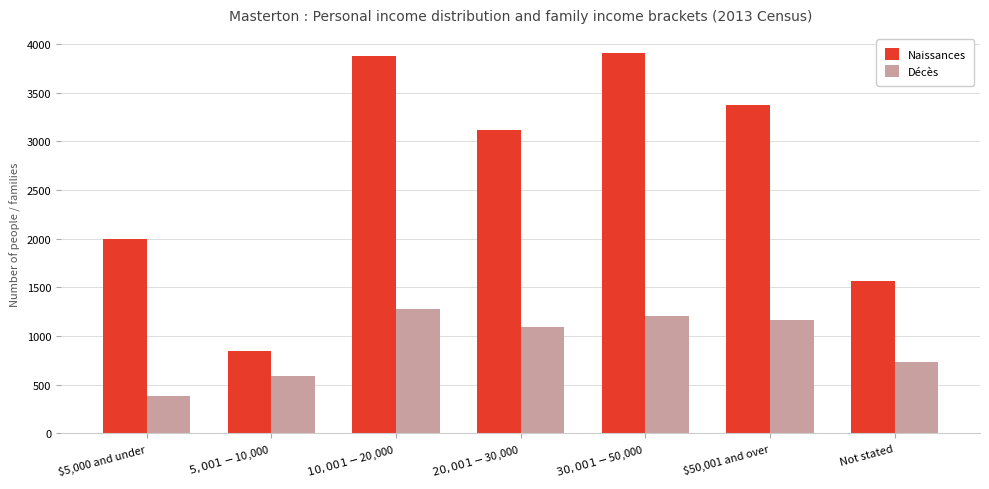

Which category has the highest value in the Décès series?

$10,001-$20,000